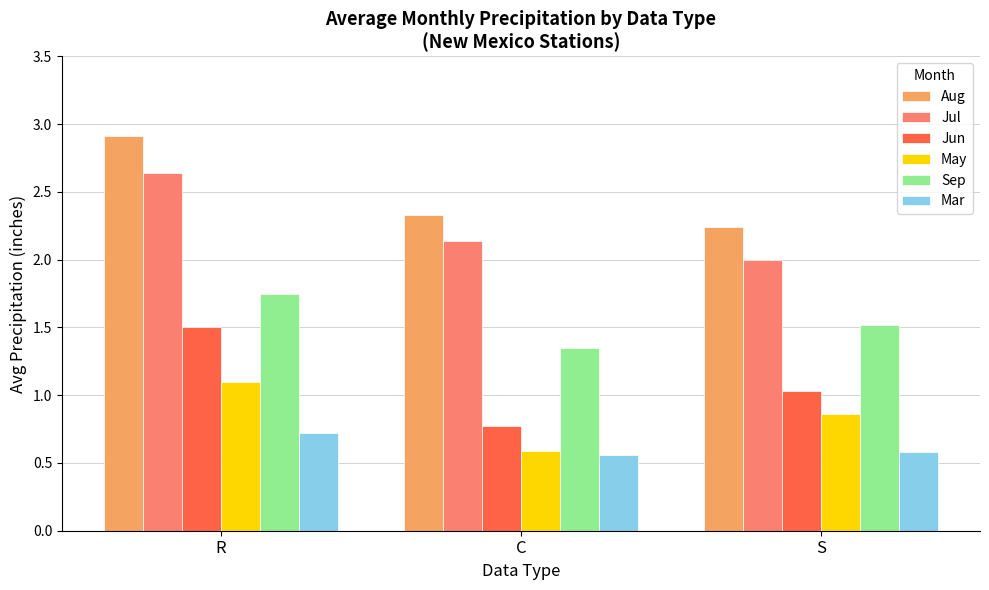

Rank the series by their maximum value, from lowest to highest.

Mar, May, Jun, Sep, Jul, Aug